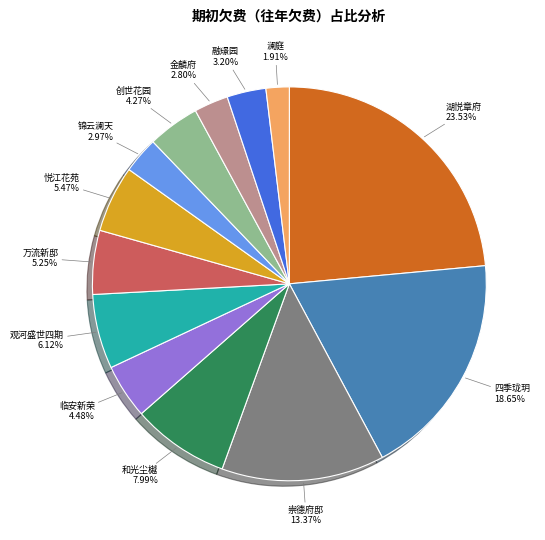

Does any single category account for the majority?

No